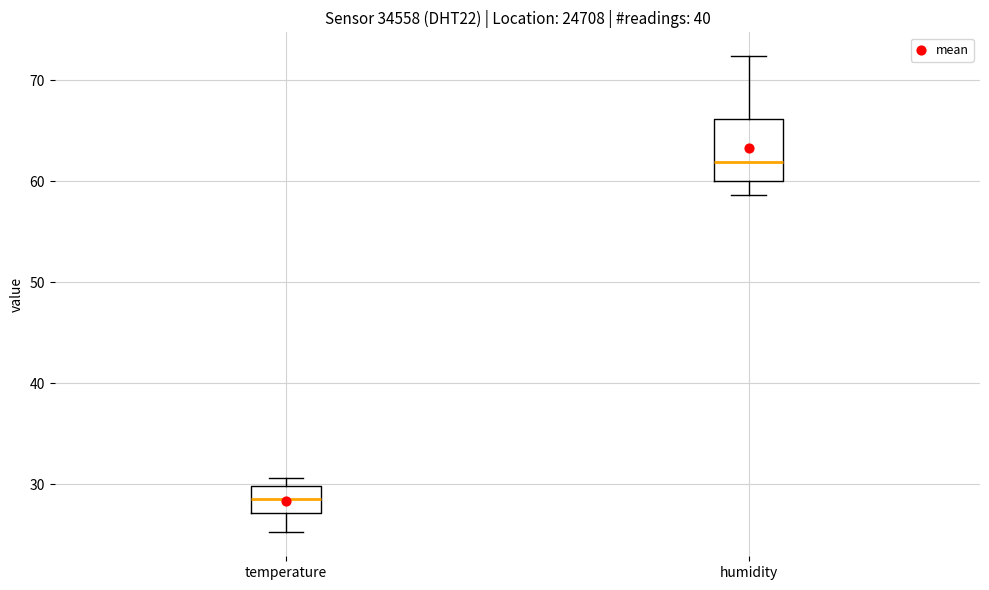

Which box is the tallest, from its lower edge to its upper edge?

humidity